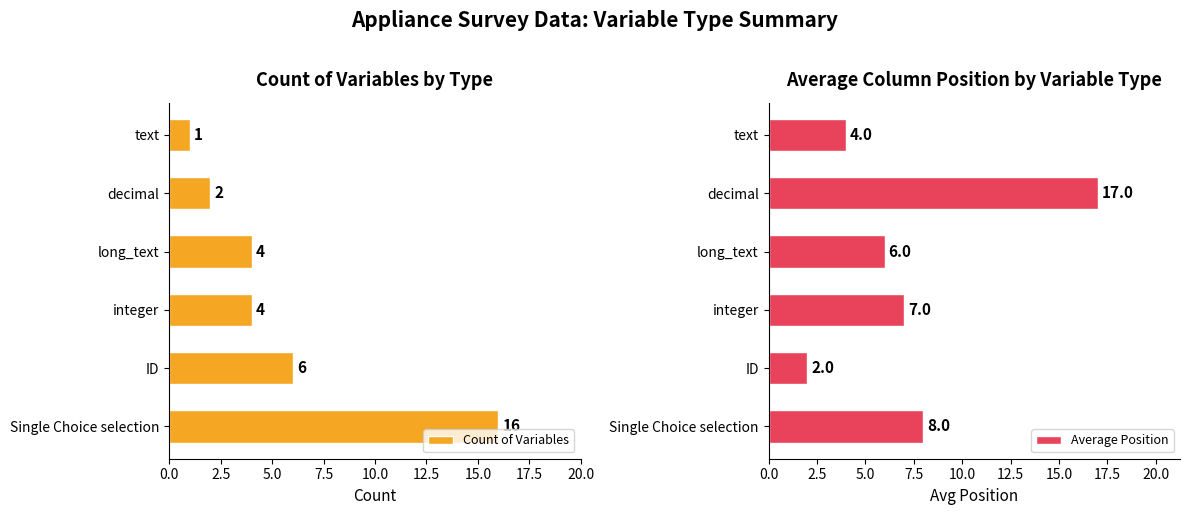

The Average Position series shows 2 at text. True or false?

False